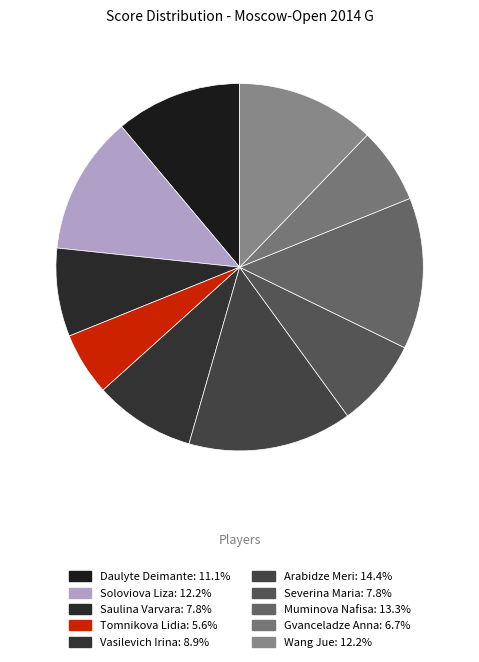

Is there any slice that represents more than half of the pie?

No